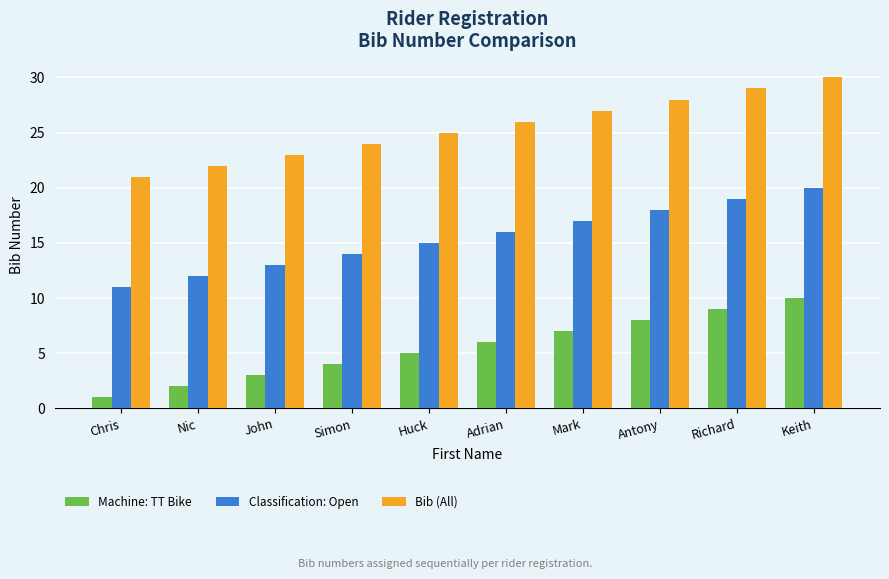

Which label corresponds to the largest value in the chart?

Keith